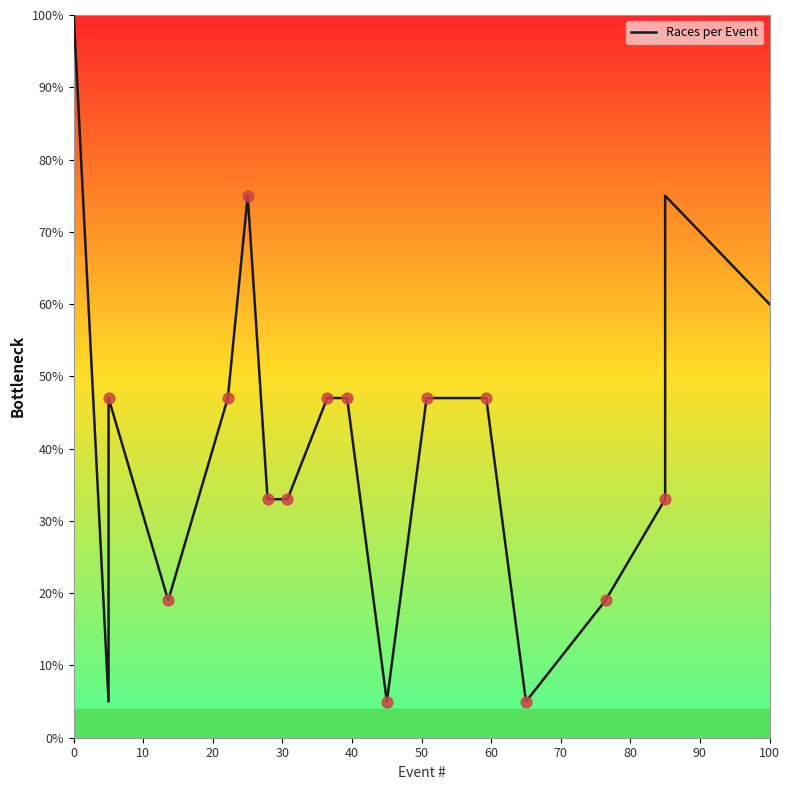

Between 10 and 28, which is larger?

10